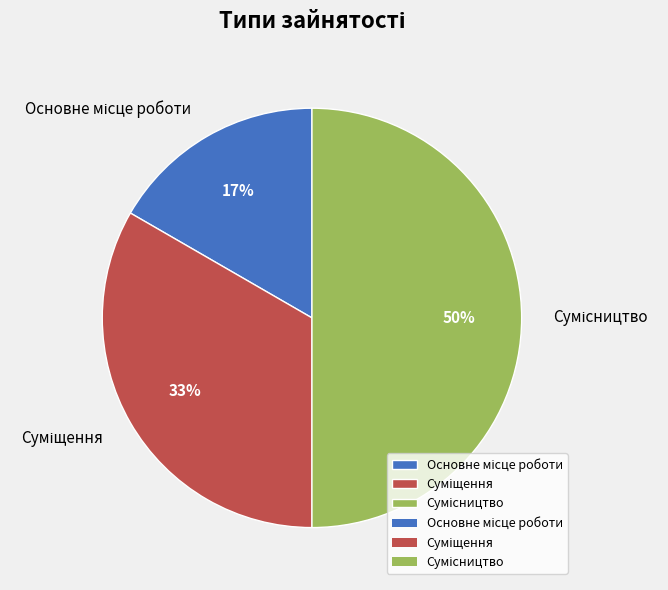

To the nearest percent, what is the average slice percentage?

33%